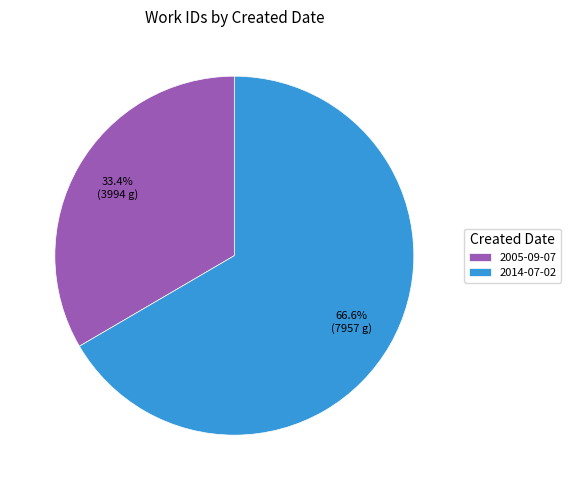

What is the ratio of the value at 2014-07-02 to the value at 2005-09-07?

2.0